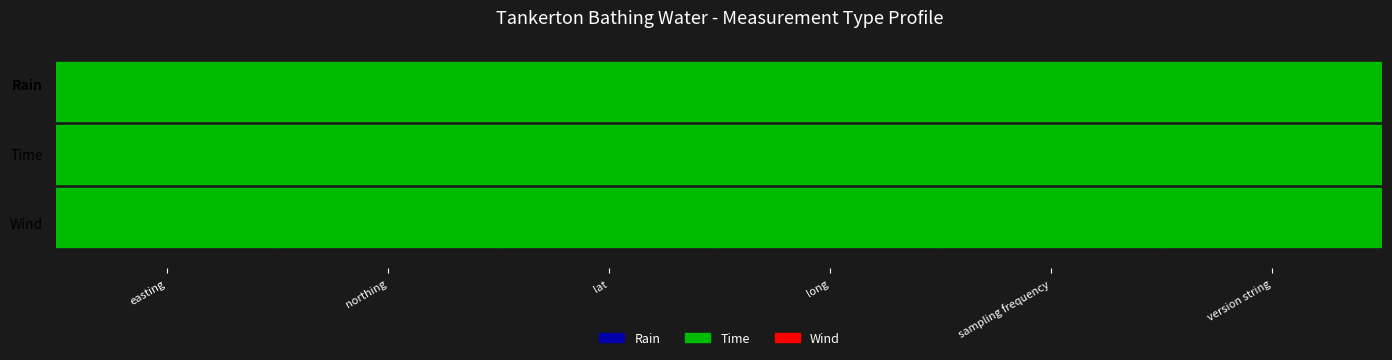

The Wind series shows 1002027.9 at easting. True or false?

False